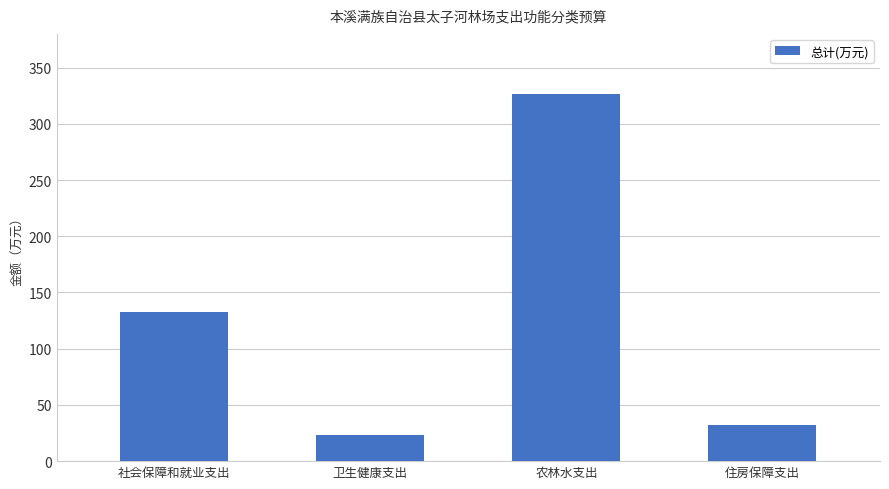

Where is the data nearest to the value 174?

社会保障和就业支出